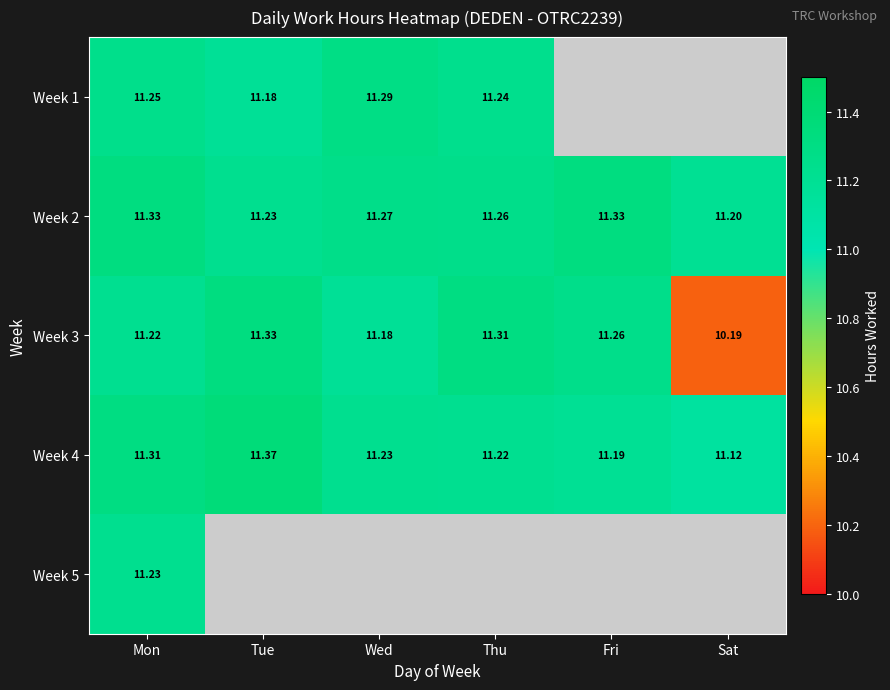

The Week 4 series shows 11.4 at Tue. True or false?

True